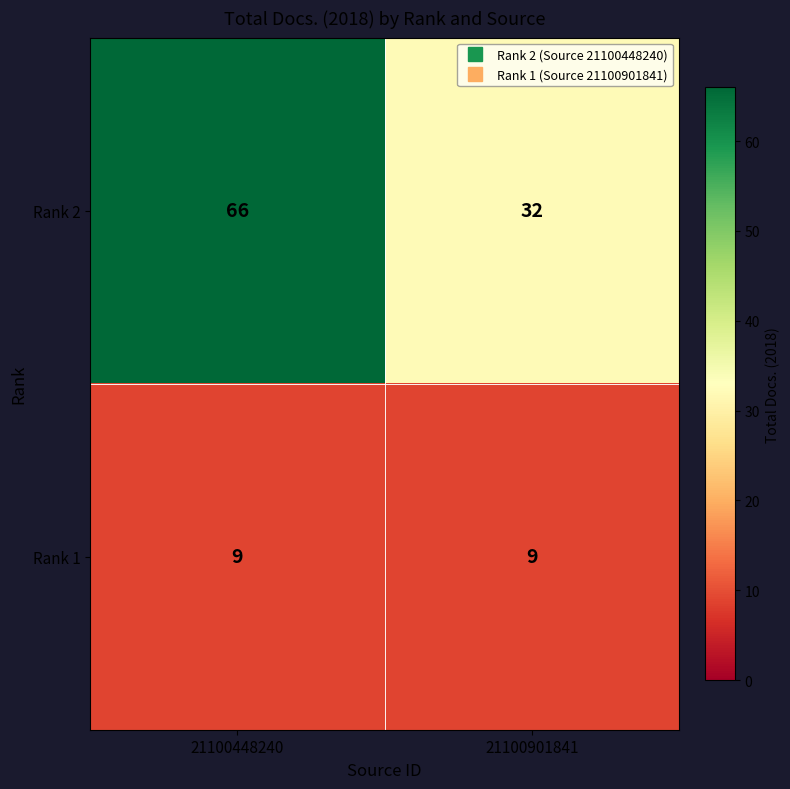

What is the difference between the Rank 2 values at 21100448240 and 21100901841?

34